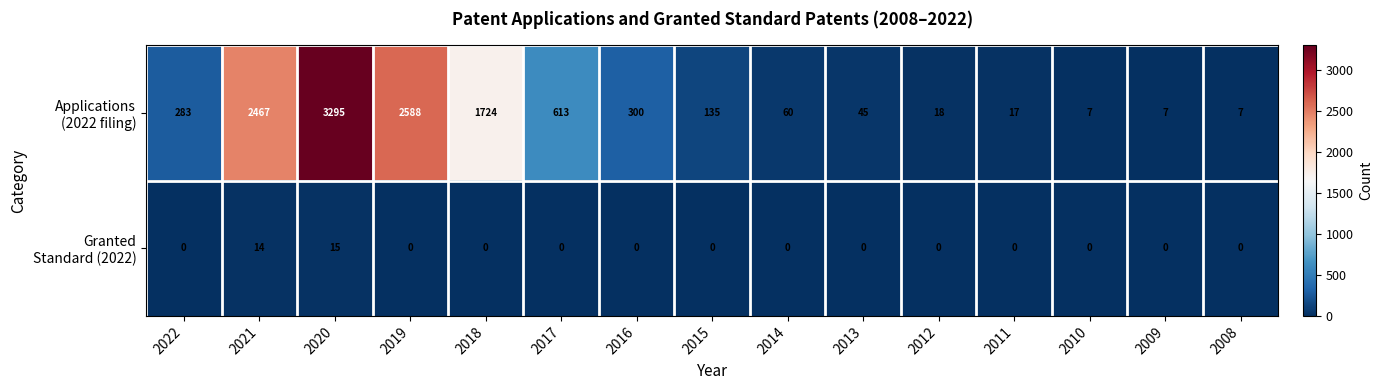

At how many categories does at least one series exceed 1219?

4